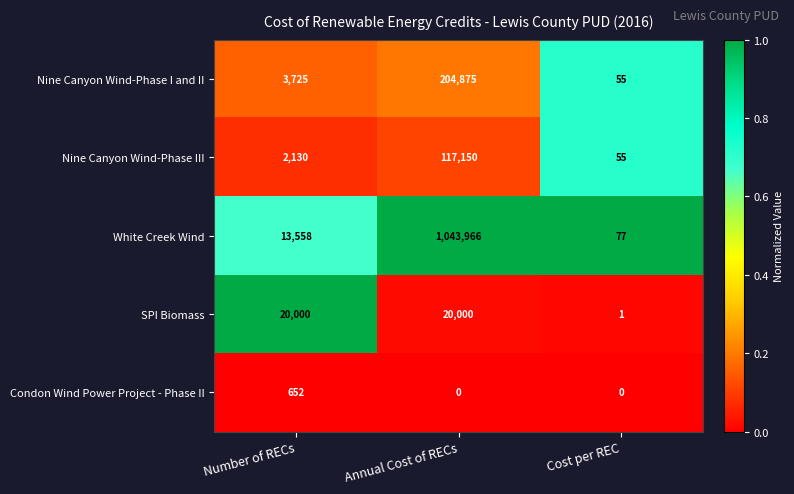

Which series has the largest total across all categories?

White Creek Wind